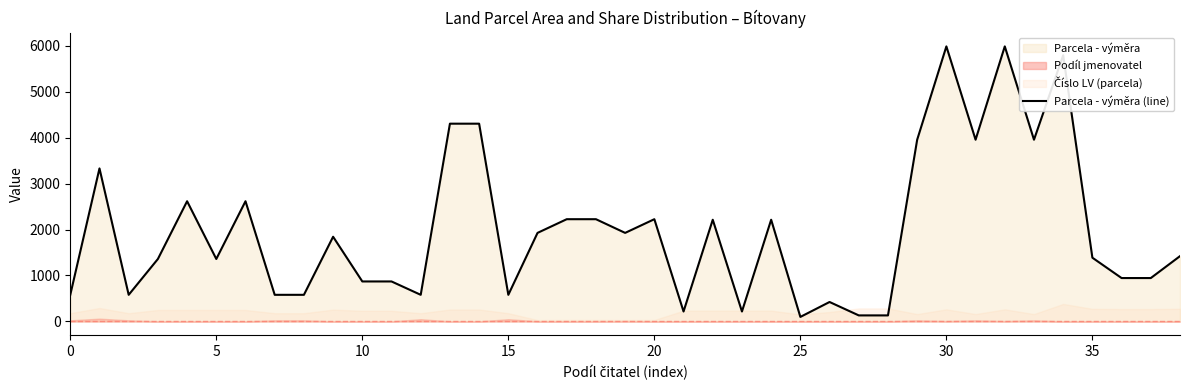

What is the sum of all values?

77441